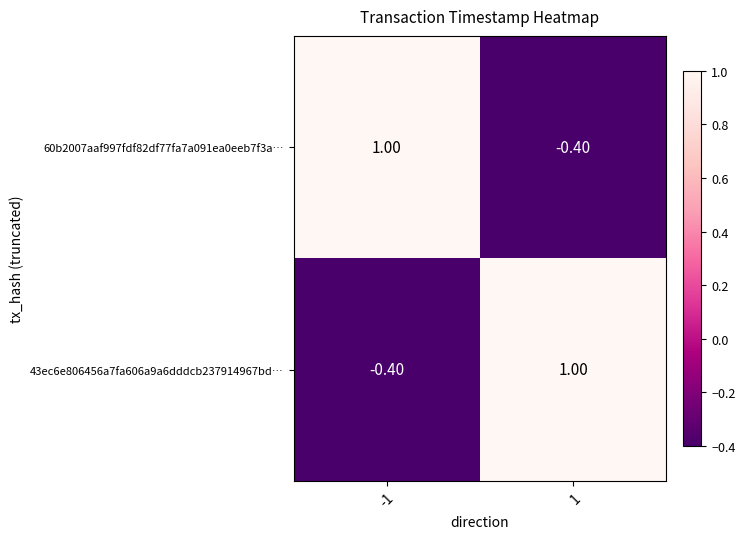

What is the difference between the 43ec6e806456a7fa606a9a6dddcb237914967bd… values at -1 and 1?

1.4